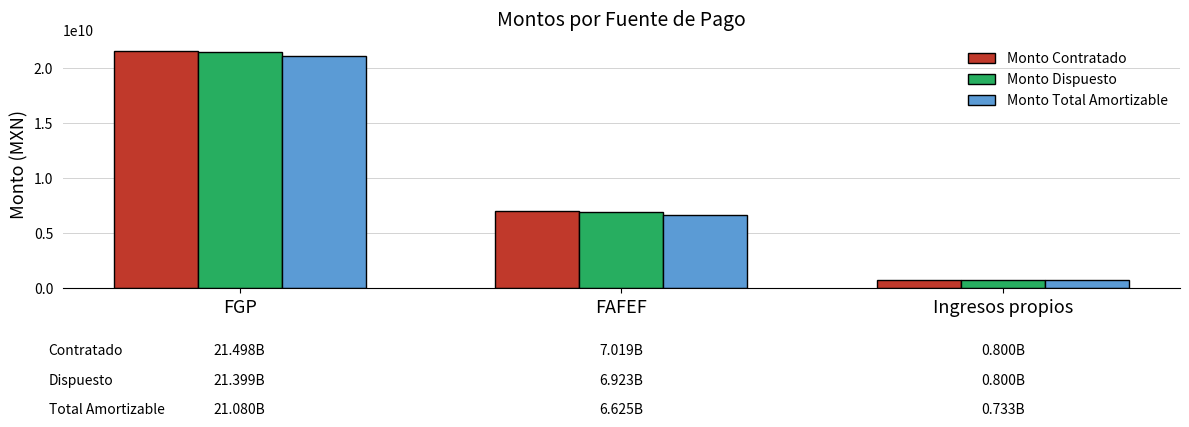

What are all the series names shown in the legend?

Monto Contratado, Monto Dispuesto, Monto Total Amortizable